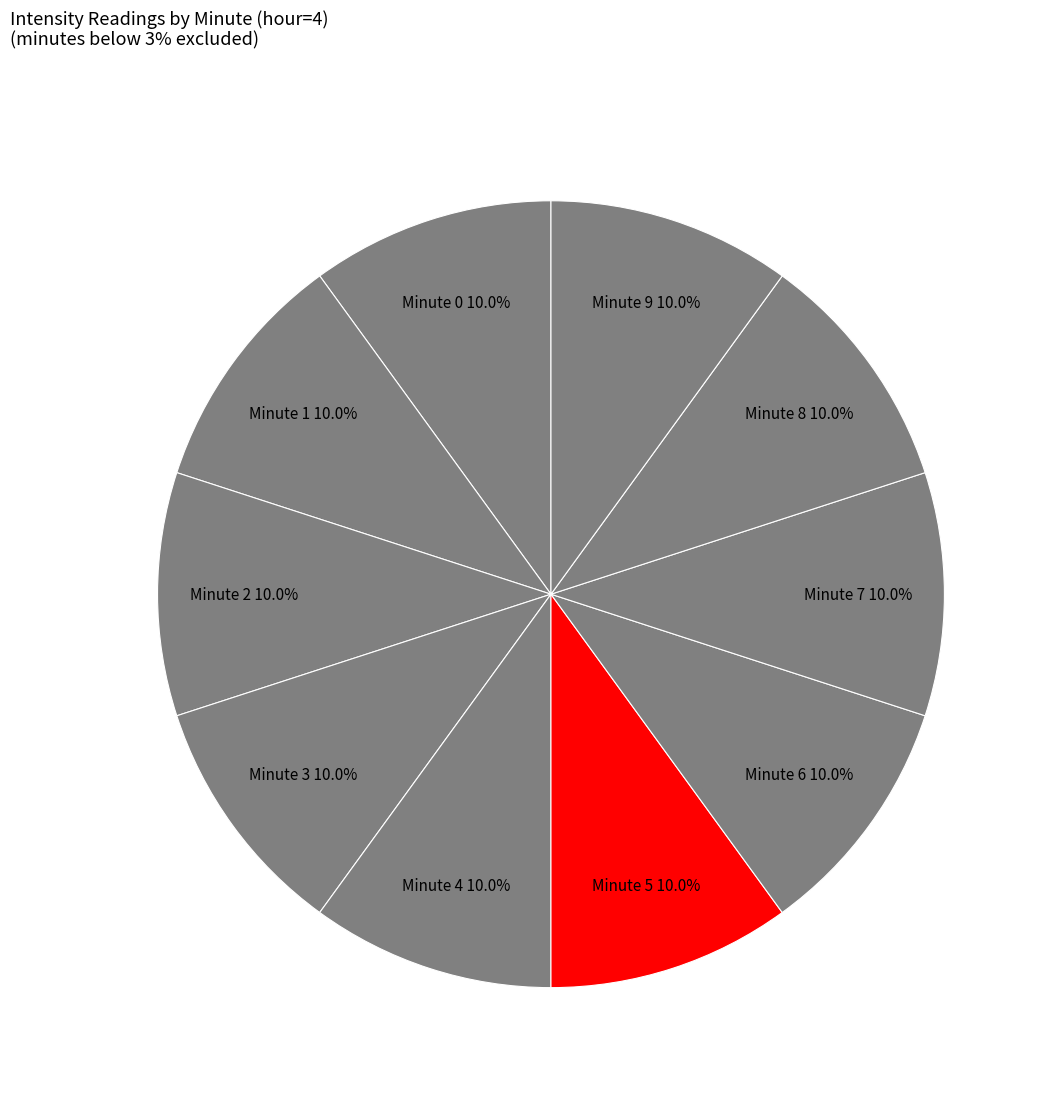

Does any single category account for the majority?

No